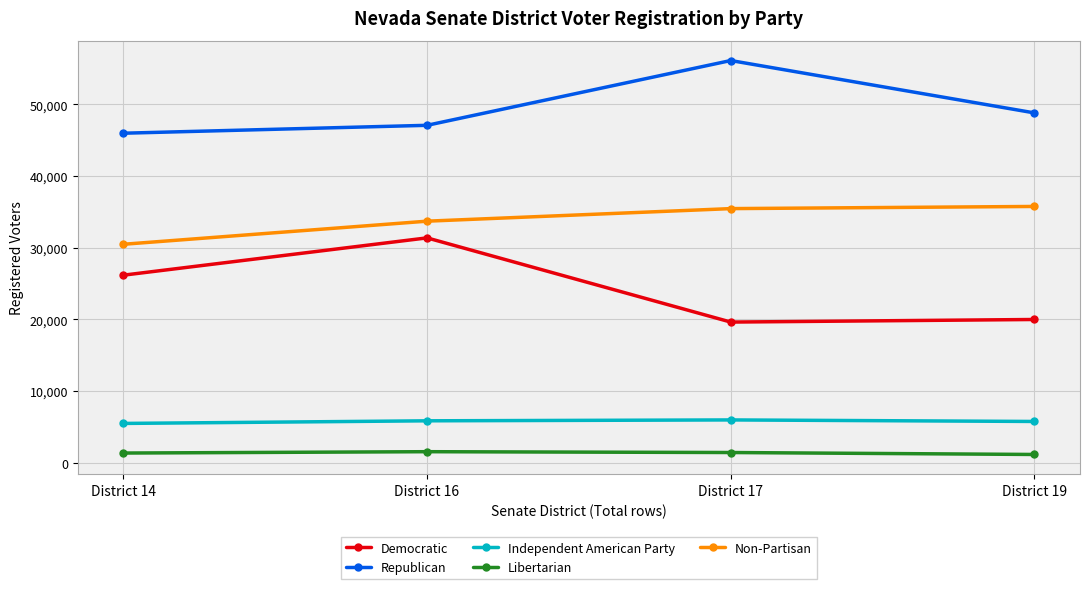

List the series in order of their peak value, lowest first.

Libertarian, Independent American Party, Democratic, Non-Partisan, Republican